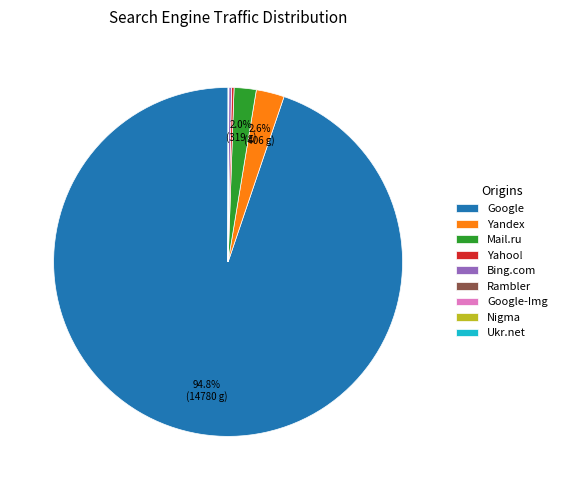

Approximately how many times larger is the value at Mail.ru compared to Yandex?

0.8